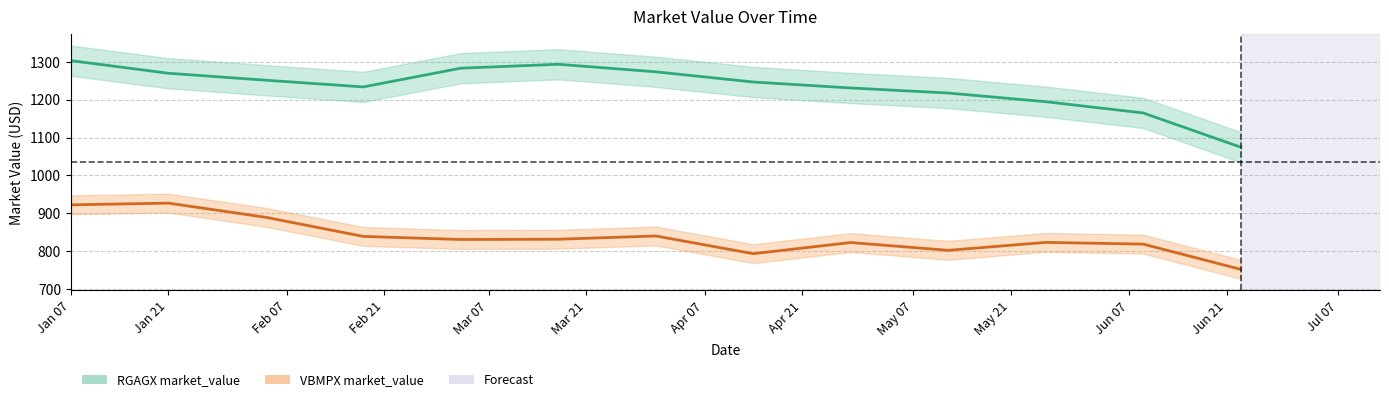

What is the sum of the VBMPX market_value values at Jan 21 and Jan 07?

1848.5